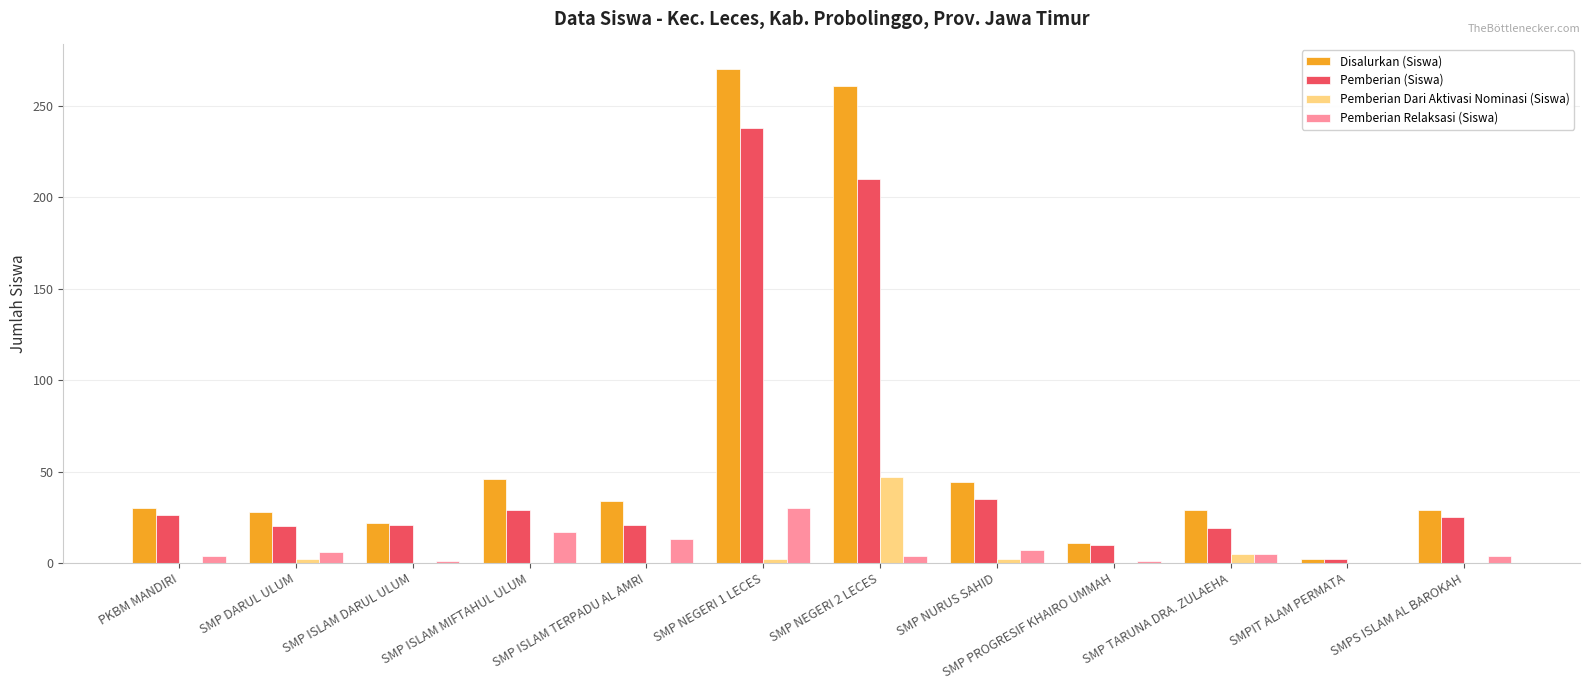

Which series has the largest total across all categories?

Disalurkan (Siswa)